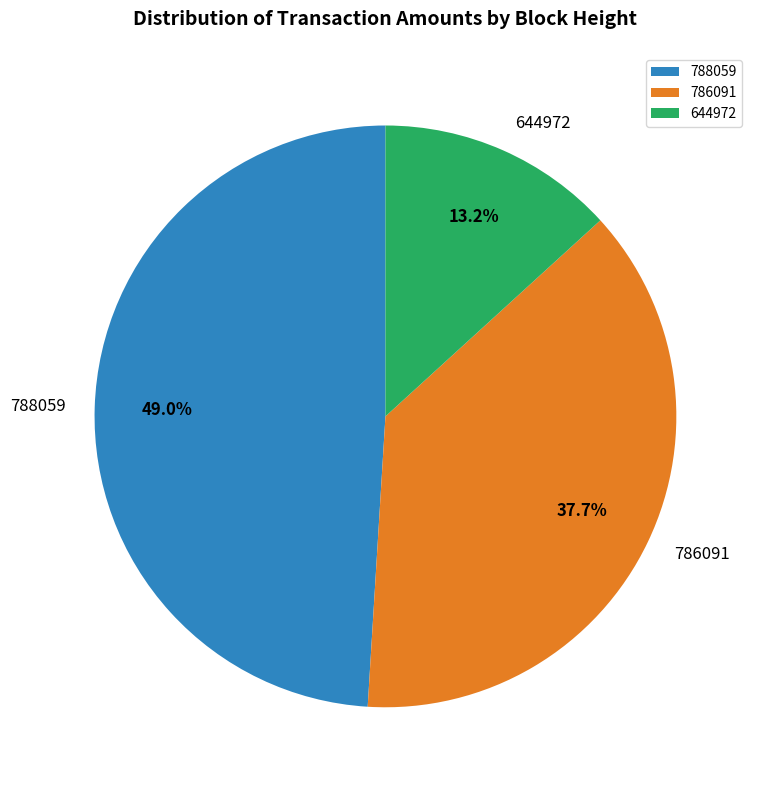

To the nearest percent, what is the difference between the largest and smallest slice percentages?

36%